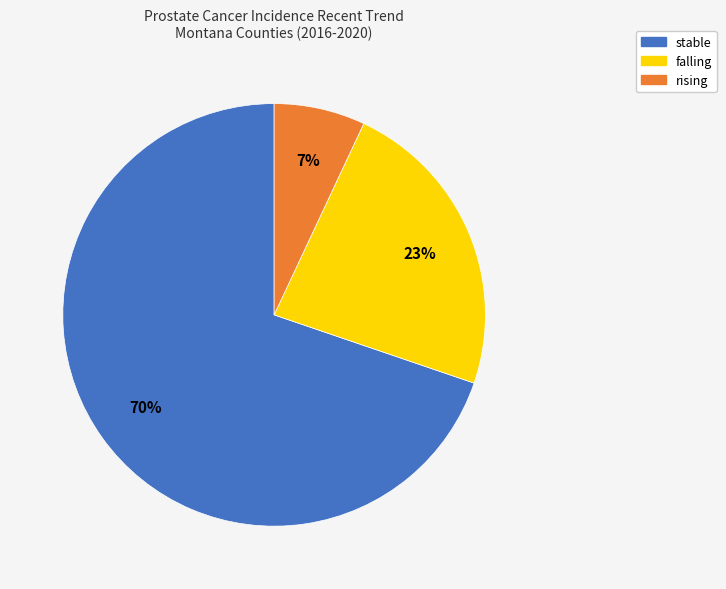

To the nearest percent, what is the difference between the rising and stable slice percentages?

63%